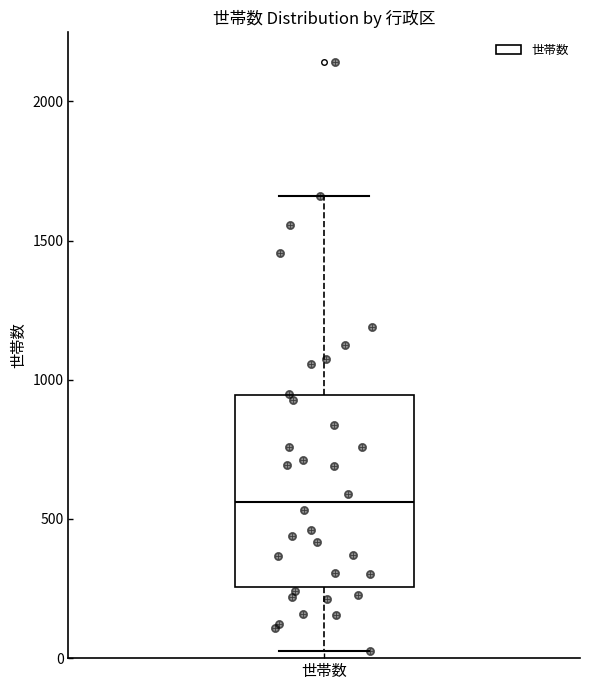

Transcribe this box plot: give where the median line is, the range the box spans, and where the two whiskers end, as read against the y-axis. The values are not printed on the chart, so give them approximately, as read against the axis.

median 550, box 250 to 950, whiskers 50 to 1650